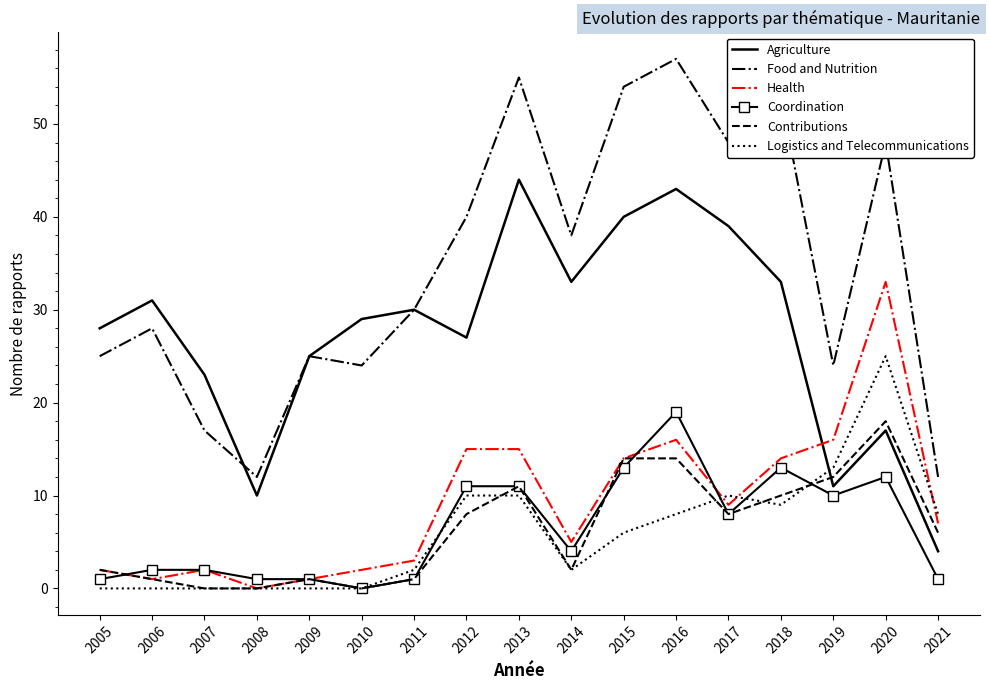

At which category does the chart reach its peak across all series?

2016